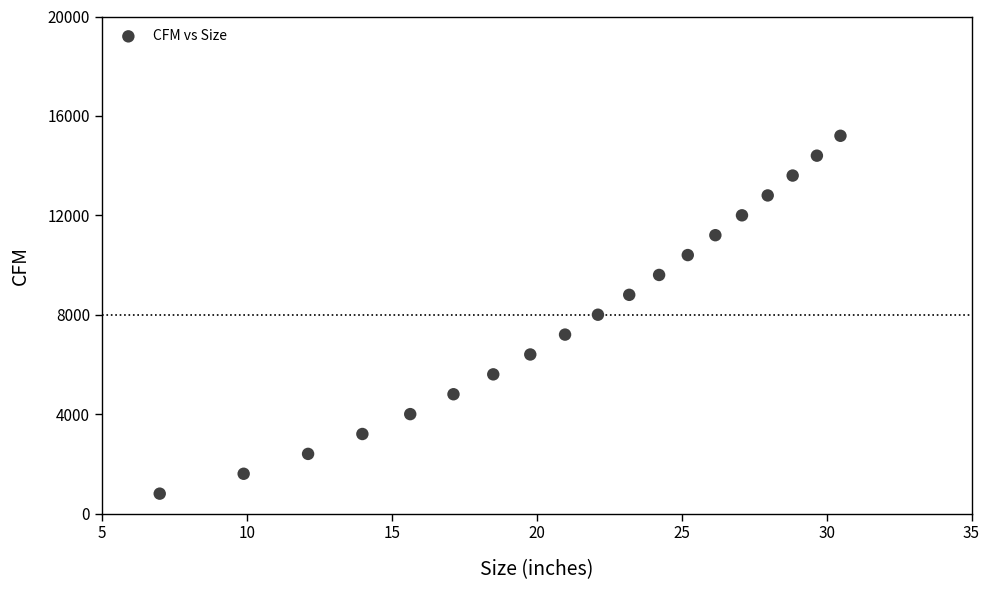

What is the range of Y values (max minus min)?

14400